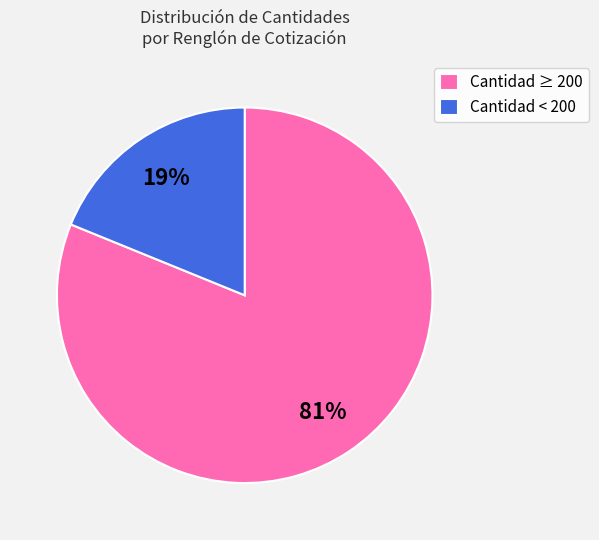

Is it true that Cantidad ≥ 200 is 73% of the pie?

False